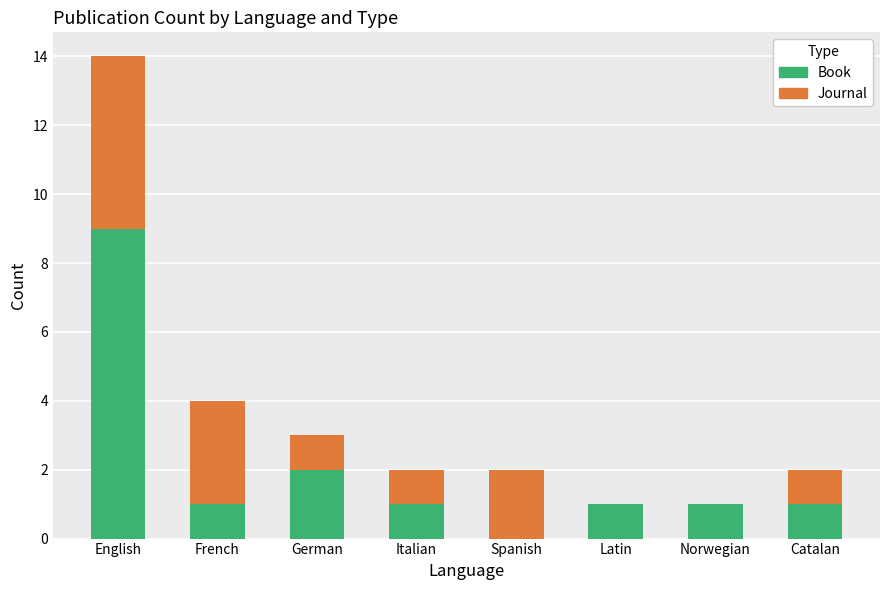

What is the sum of the Book values at German and Norwegian?

3